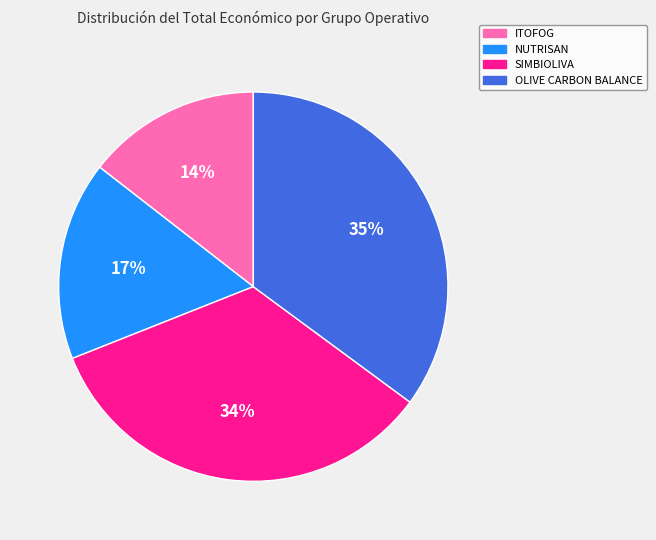

To the nearest percent, what is the difference between the OLIVE CARBON BALANCE and SIMBIOLIVA slice percentages?

1%